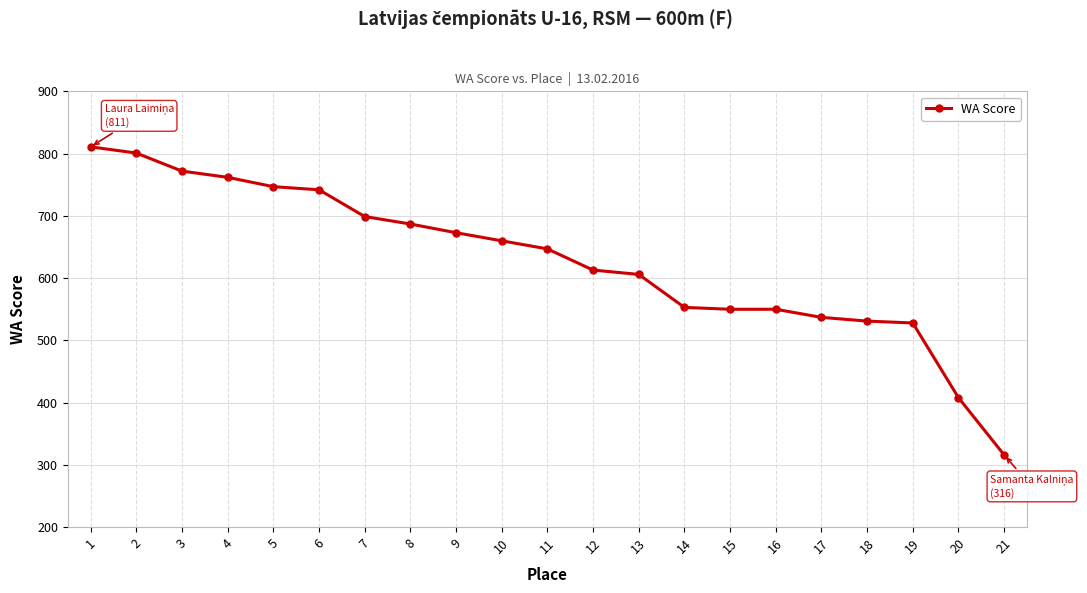

What is the value of the 5th point from the left?

747